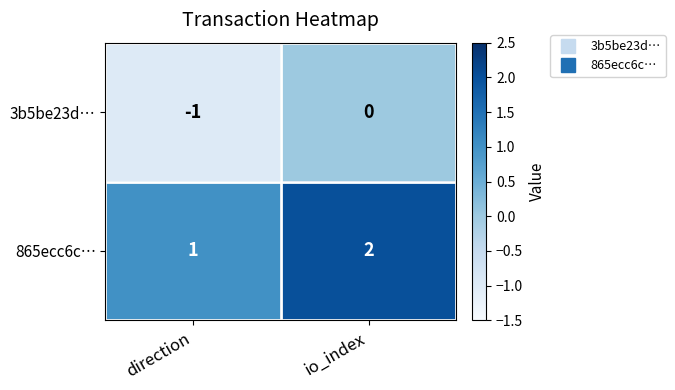

At how many categories does at least one series exceed 0?

2